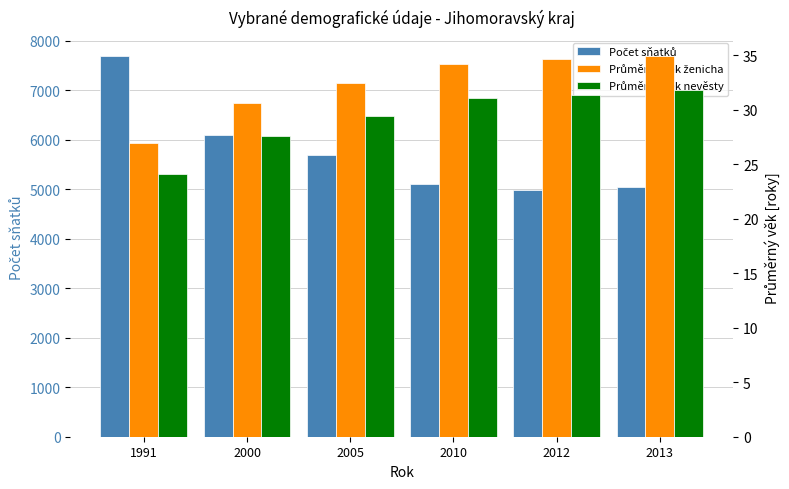

Which category has the lowest value in the Průměrný věk nevěsty series?

1991